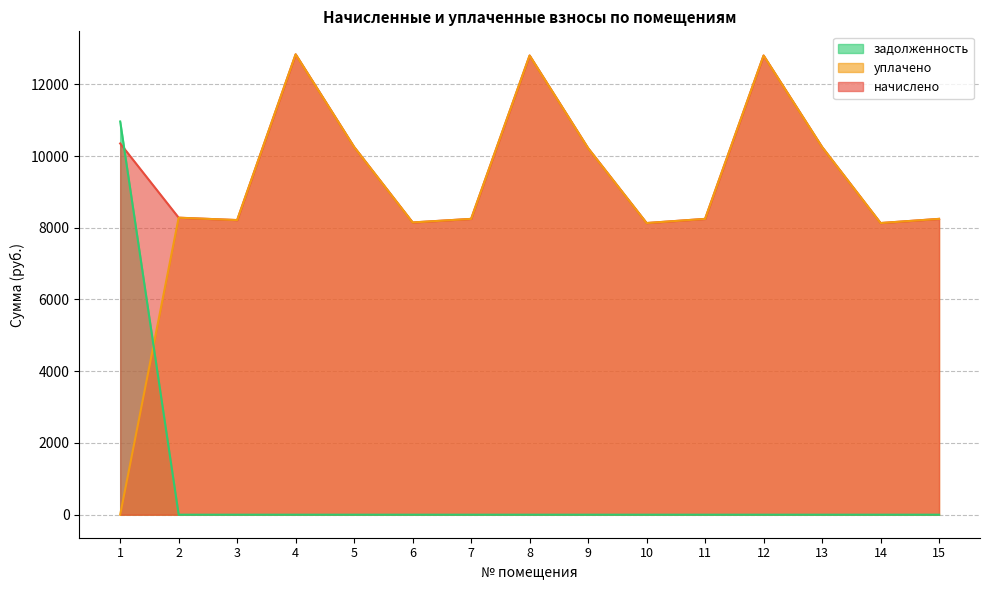

How many values in the уплачено series exceed 8246?

10